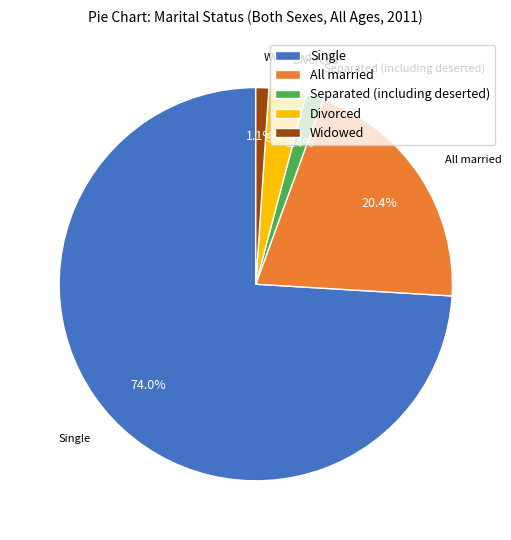

To the nearest percent, what is the difference between the All married and Widowed slice percentages?

19%